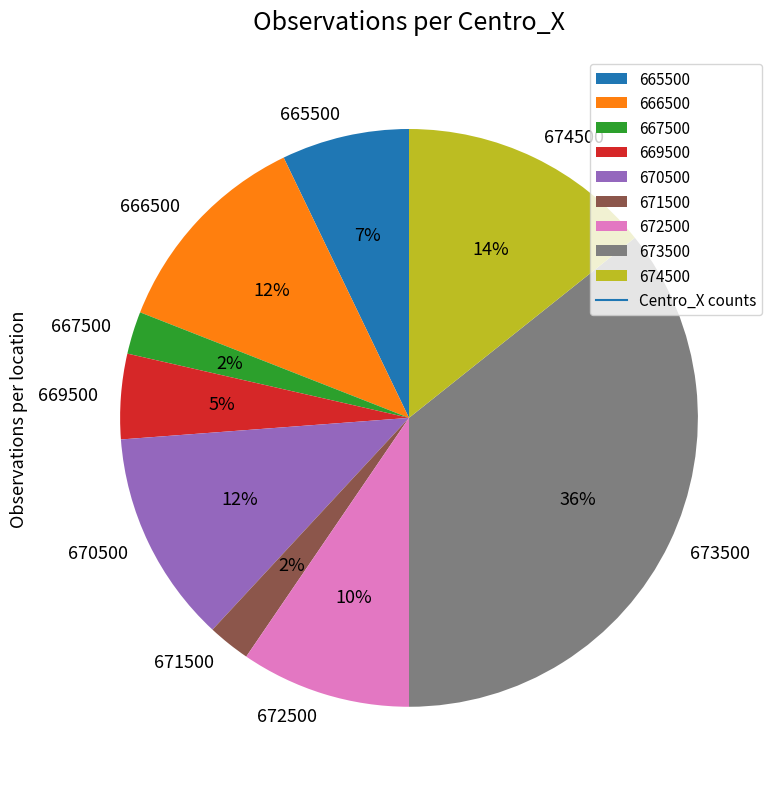

To the nearest percent, what is the difference between the 665500 and 674500 slice percentages?

7%